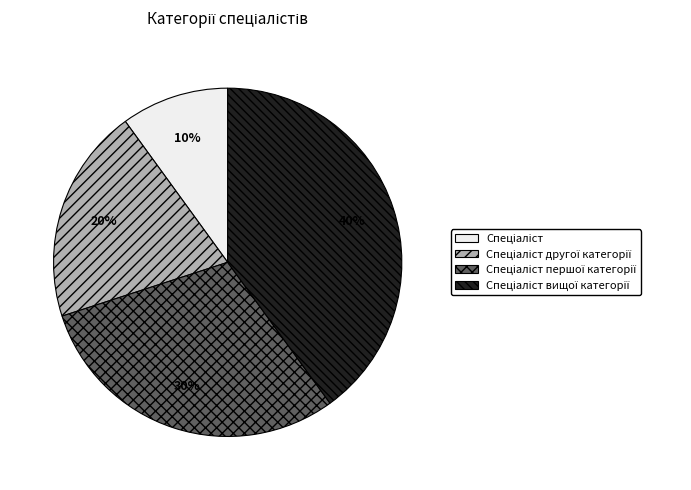

Is there a majority slice in this chart?

No